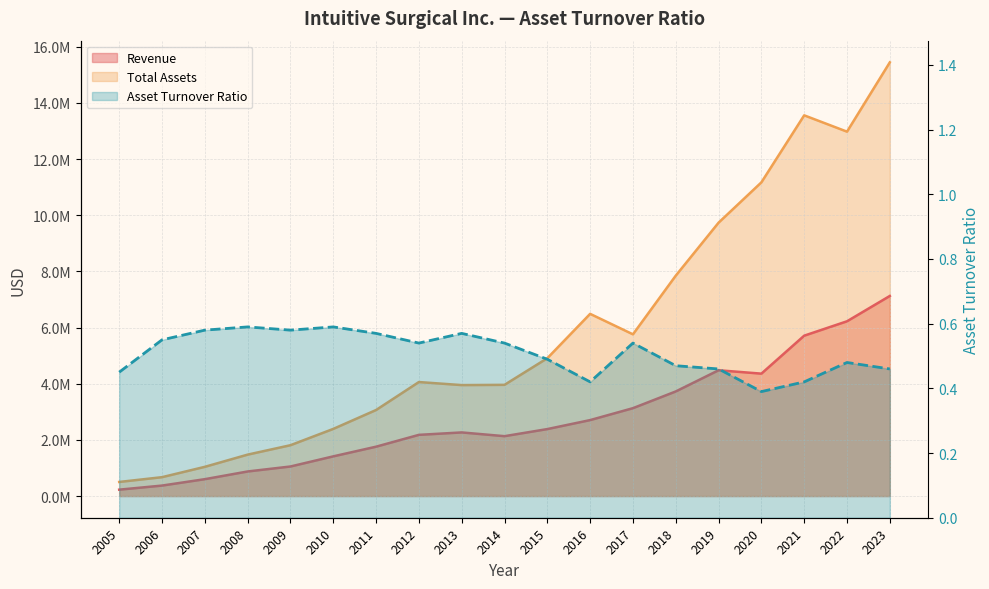

Does the chart display data point markers on the line(s)?

No